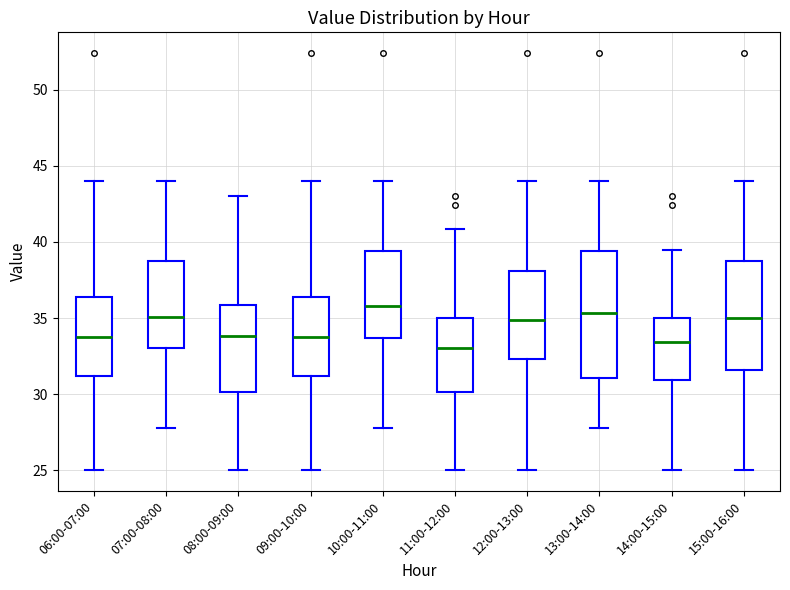

Which box is the tallest, from its lower edge to its upper edge?

13:00-14:00